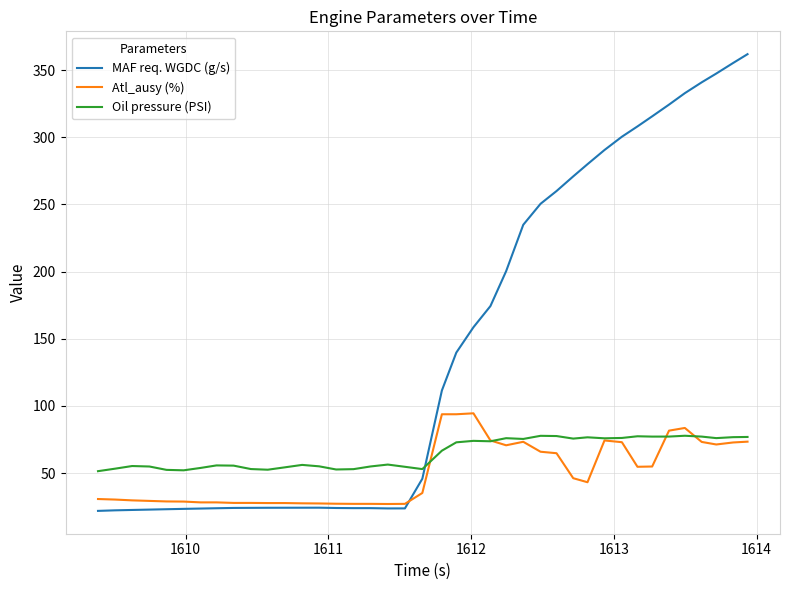

Rank the series by their average value, from highest to lowest.

MAF req. WGDC (g/s), Oil pressure (PSI), Atl_ausy (%)